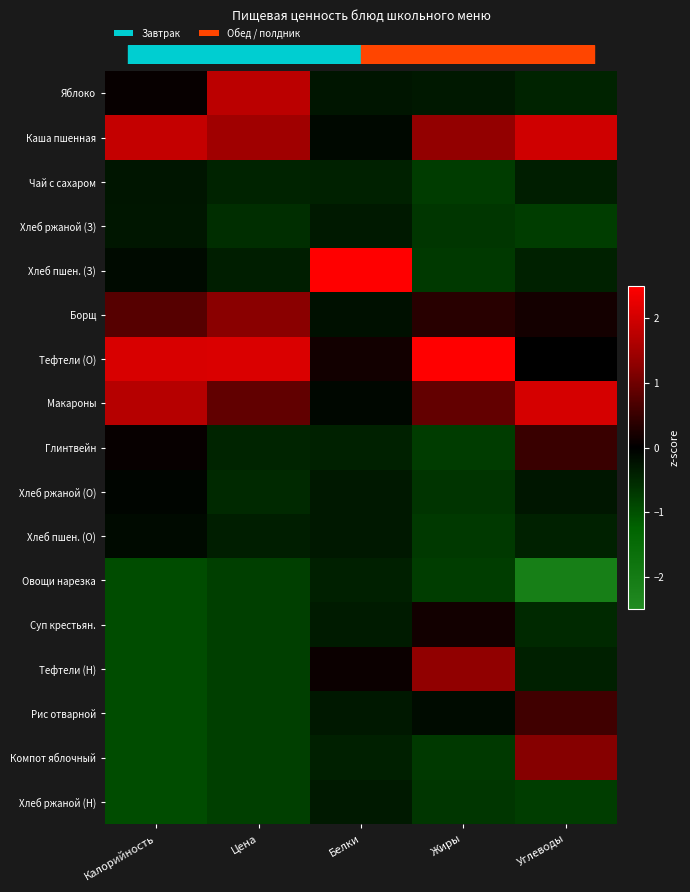

What is the smallest value displayed?

-2.1